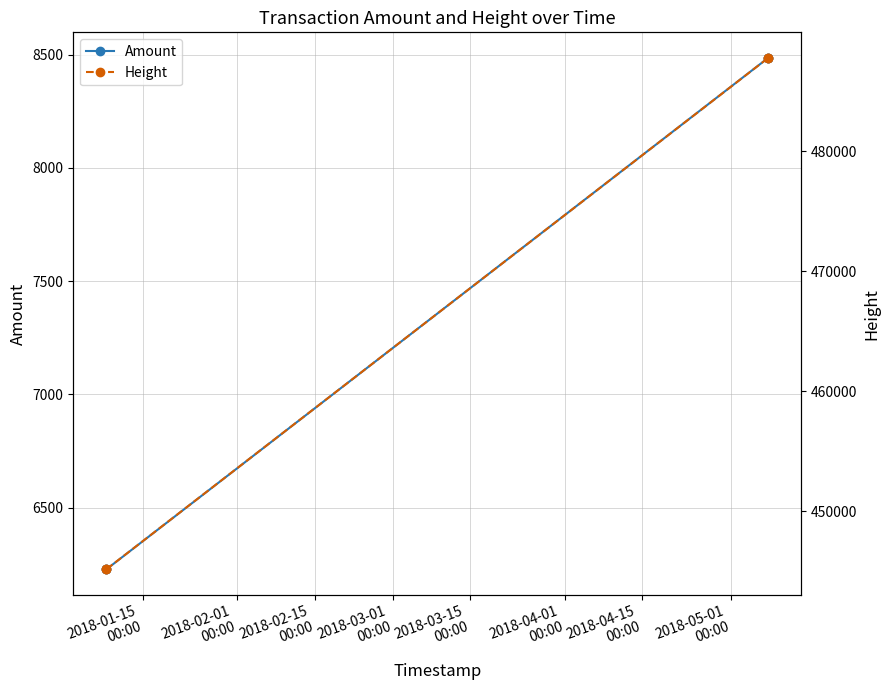

Reading left to right, list all the values displayed in this chart.

Amount: 6228.5	6227.5	8485.0	8484.0
Height: 445148.0	445155.0	487770.0	487778.0